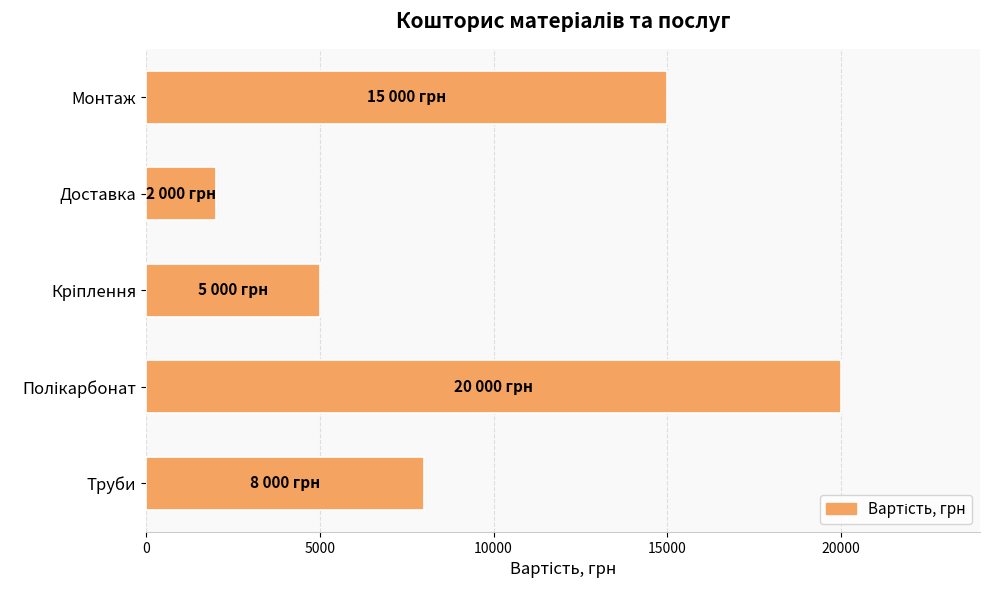

How many bars are there in total?

5